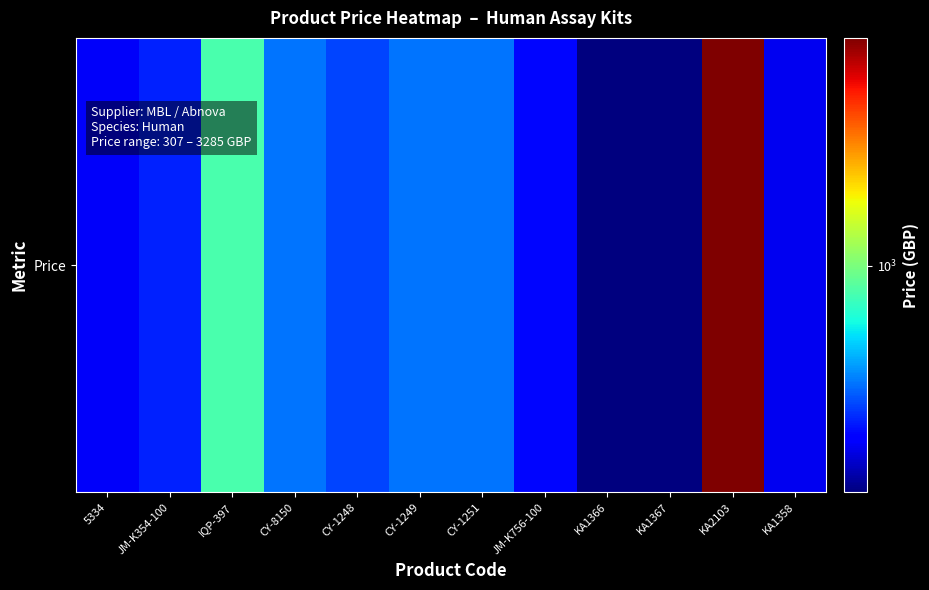

What is the difference between the values at KA1366 and CY-1251?

234